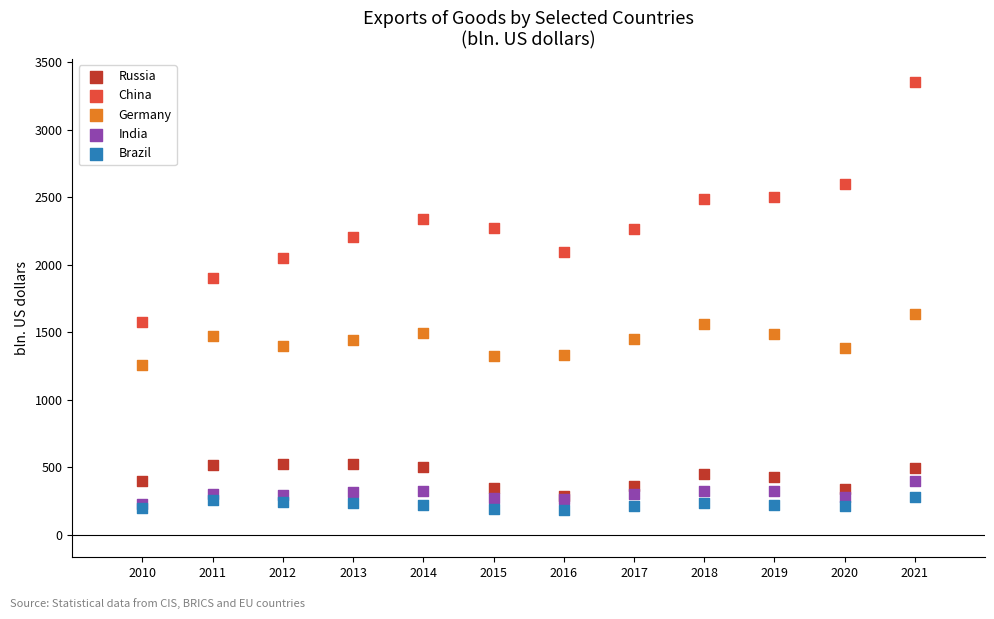

What are all the series names shown in the legend?

Russia, China, Germany, India, Brazil